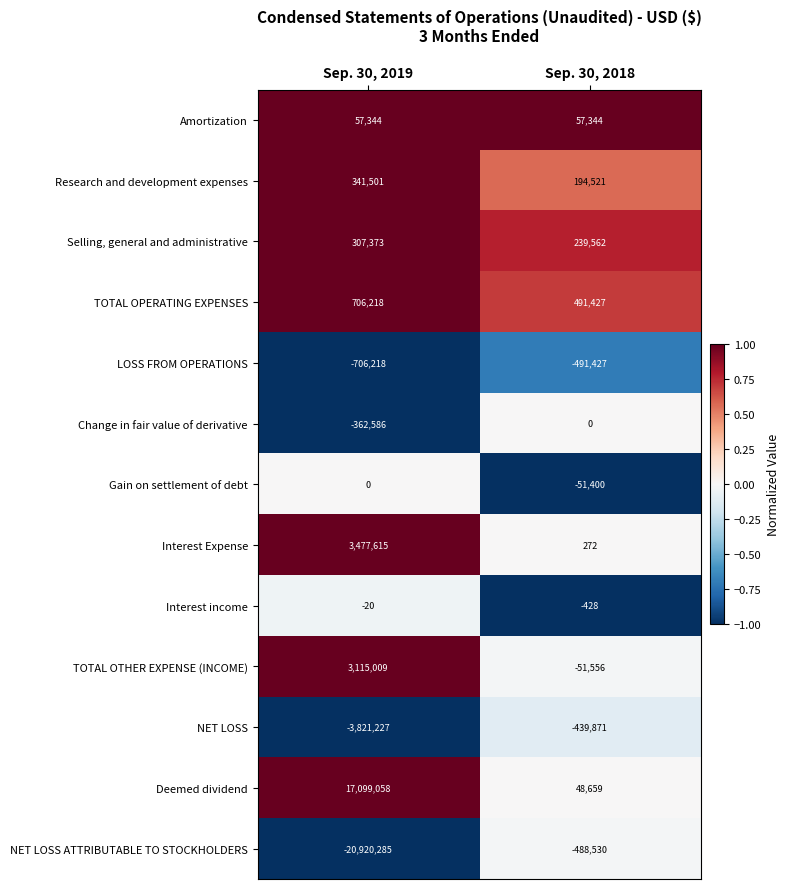

Read the TOTAL OTHER EXPENSE (INCOME) value at Sep. 30, 2018.

-51556